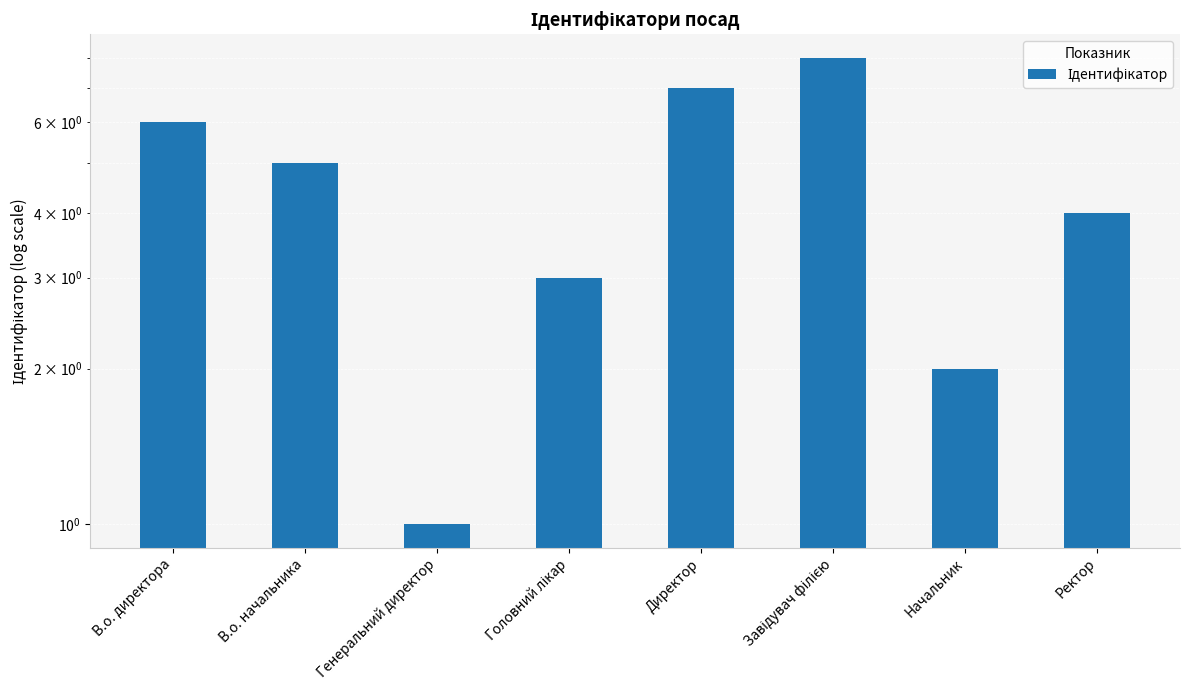

The chart shows a value of 3 at Завідувач філією. True or false?

False